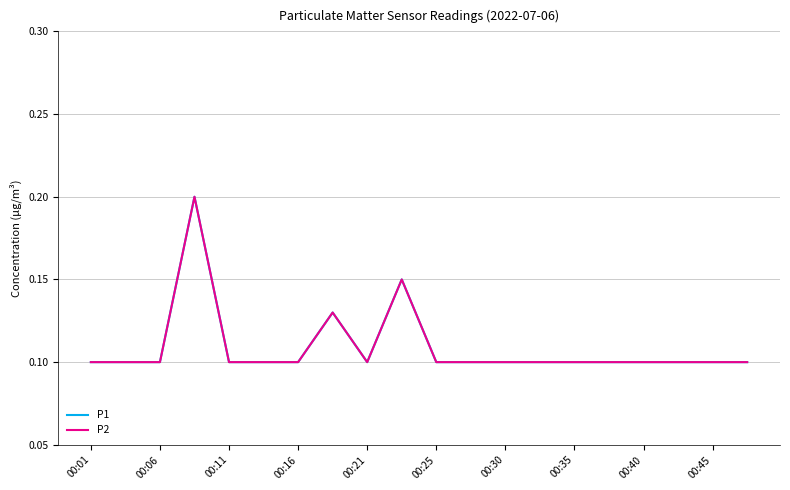

Does the chart have visible grid lines?

Yes